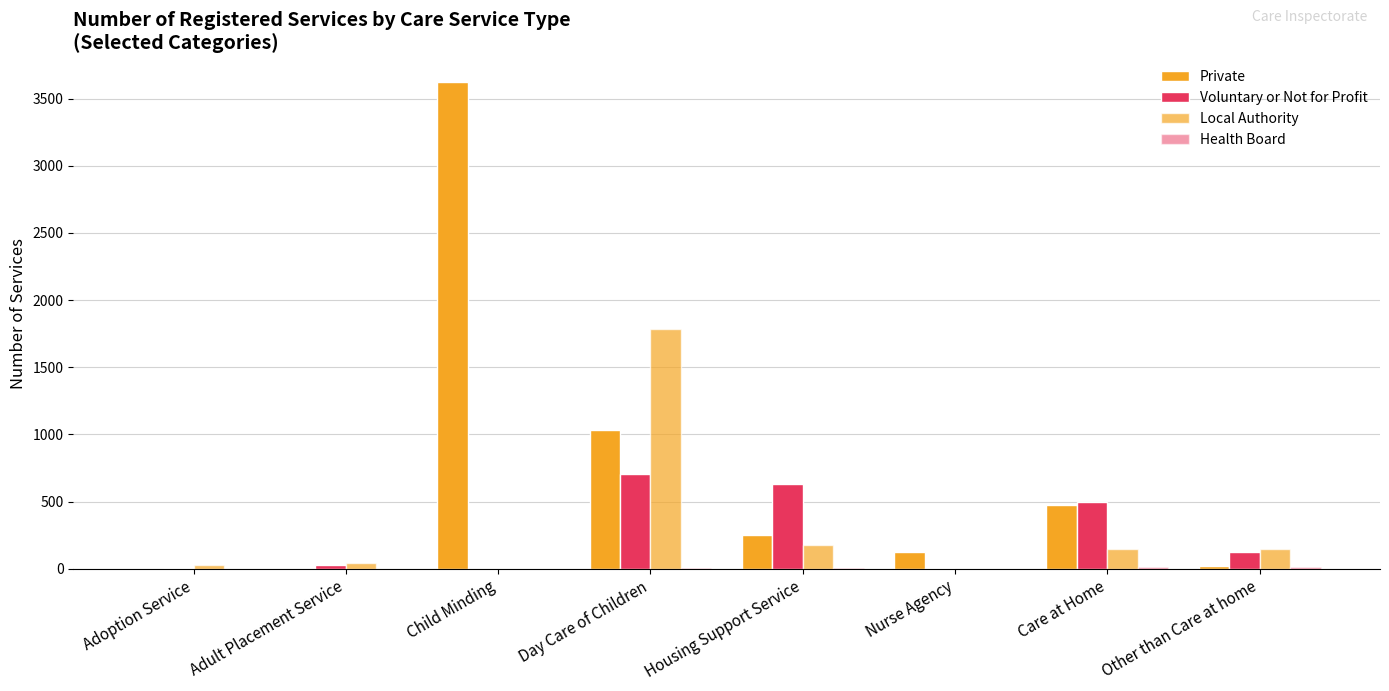

How many groups of bars are there?

8